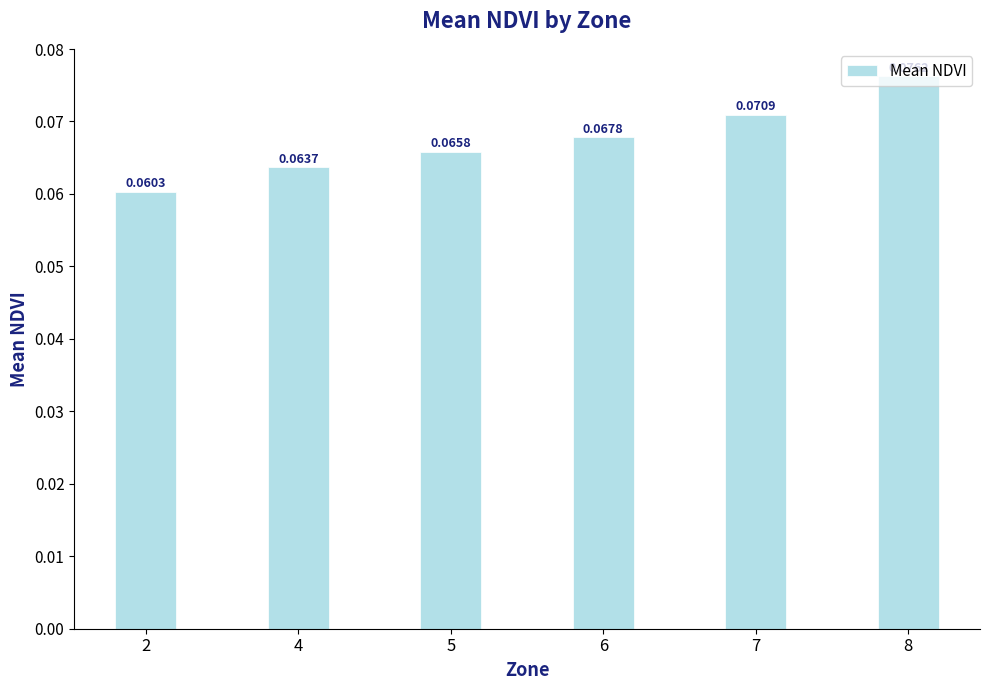

List the labels in order of value, smallest first.

2, 4, 5, 6, 7, 8